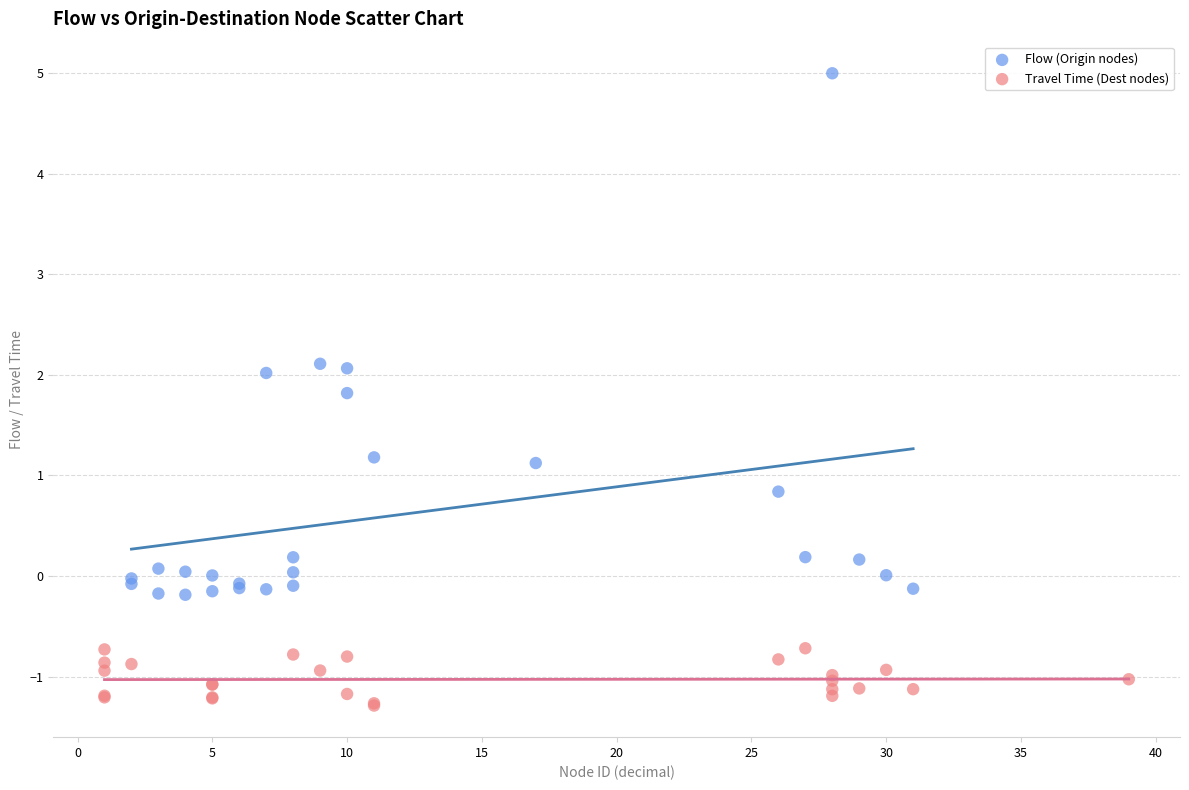

Which series has the largest Y range (max minus min)?

Flow (Origin nodes)